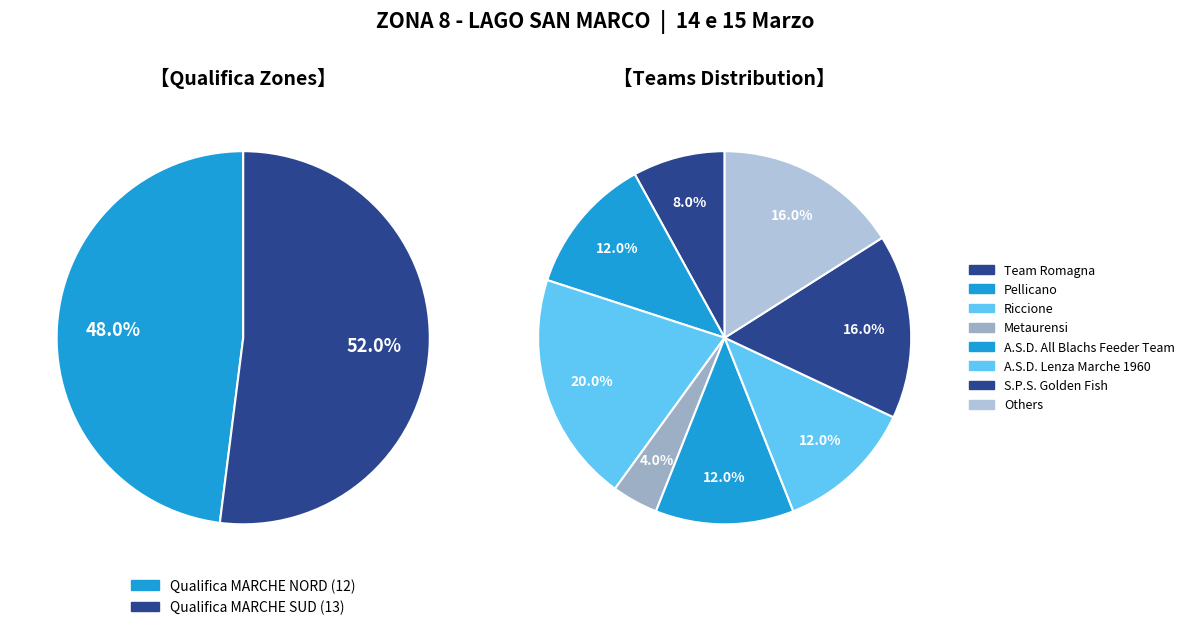

Rank the categories by value from highest to lowest.

Qualifica MARCHE SUD, Qualifica MARCHE NORD